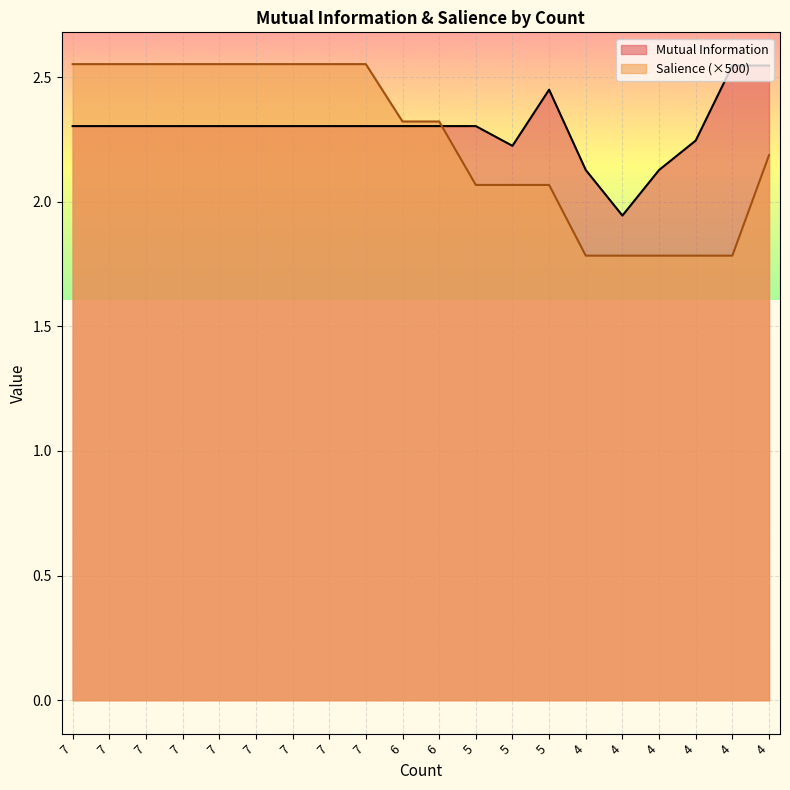

In Mutual Information, how many points are higher than both neighbors (excluding endpoints)?

1